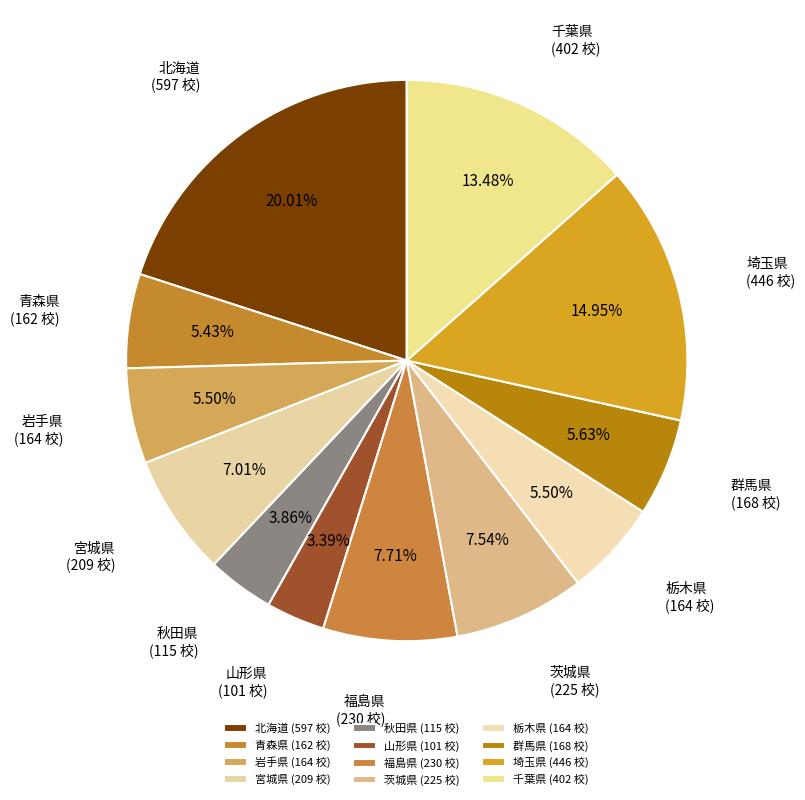

Is 福島県 the majority of the pie?

No